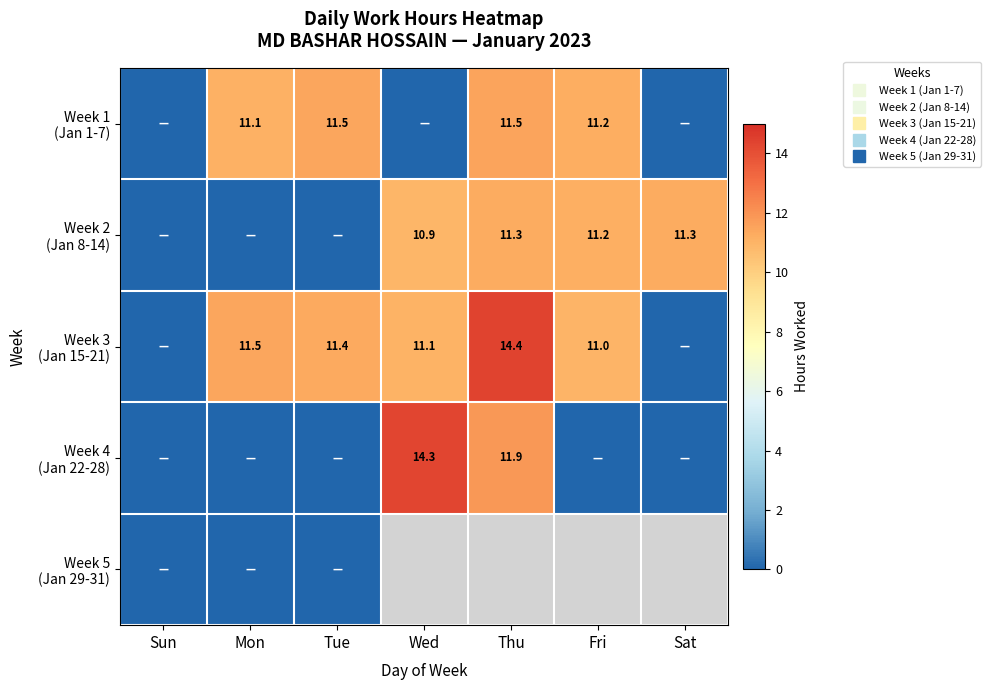

Which series has the largest total across all categories?

Week 3 (Jan 15-21)